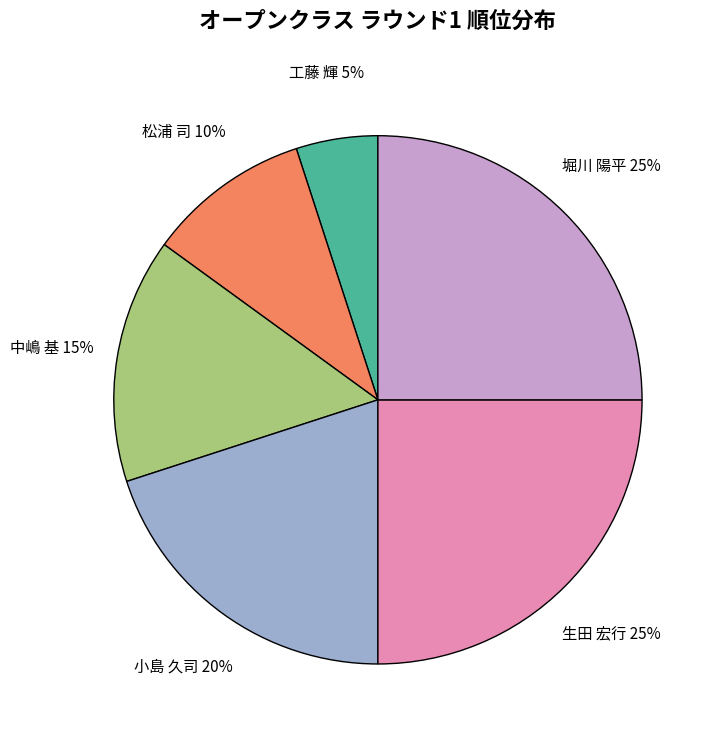

Which category has the smallest portion of the pie?

工藤 輝